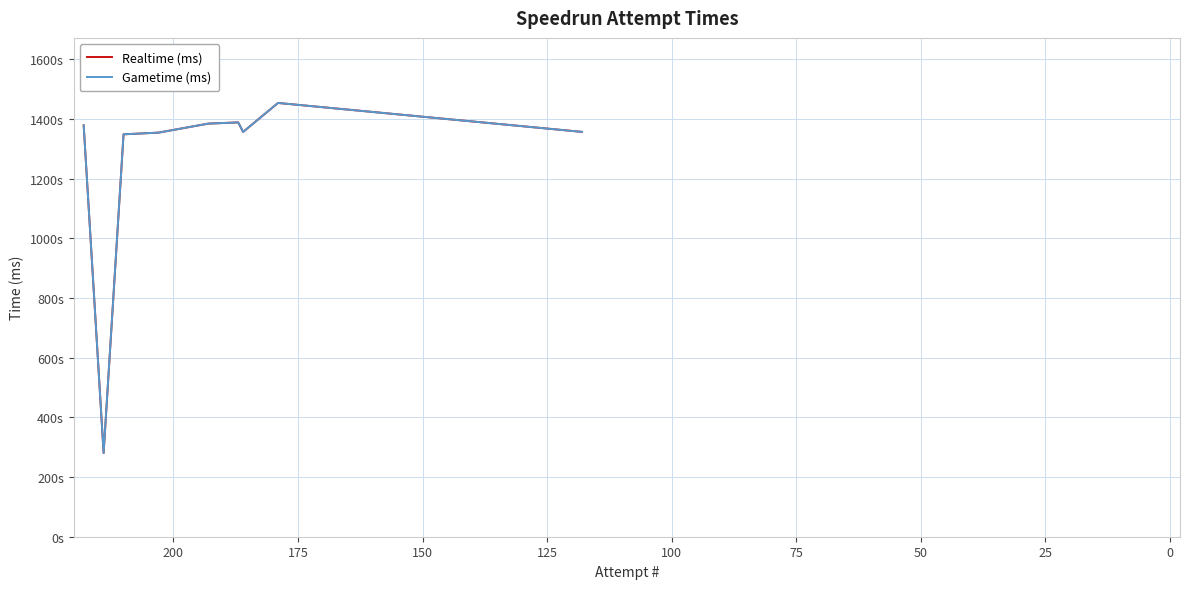

What is the difference between the maximum and minimum values in the Gametime (ms) series?

1172862